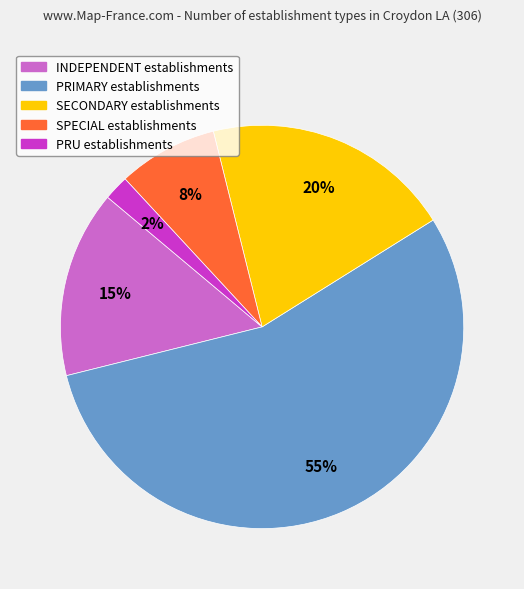

Which category has the smallest portion of the pie?

PRU